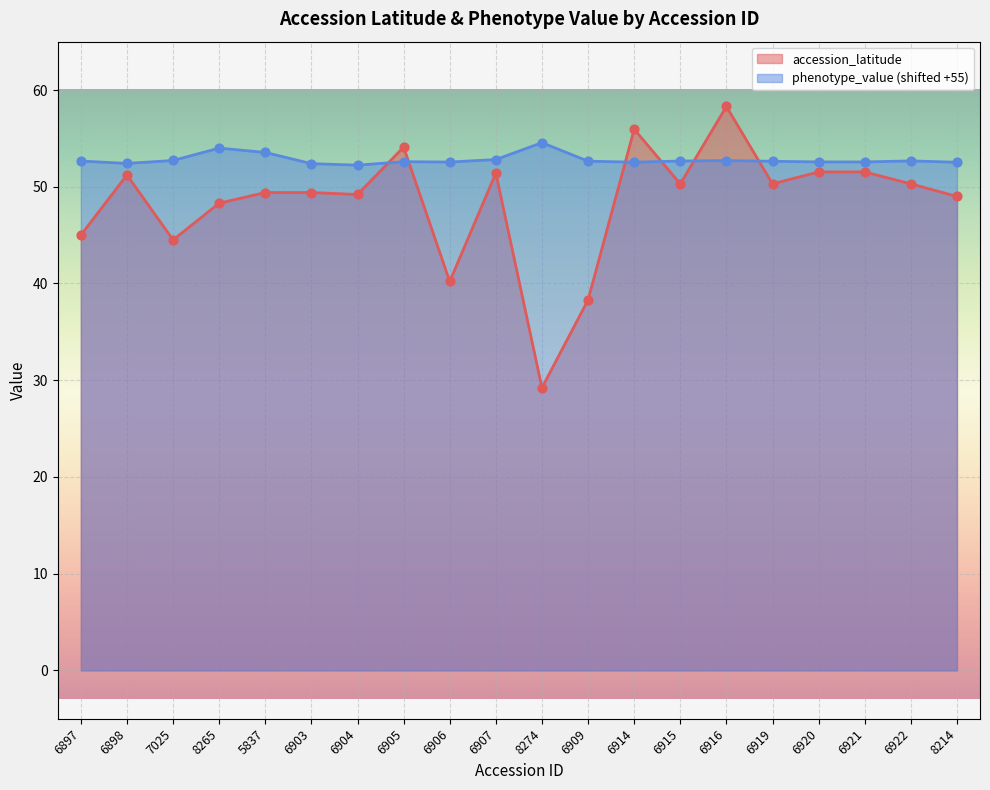

At how many categories does at least one series exceed 55?

2